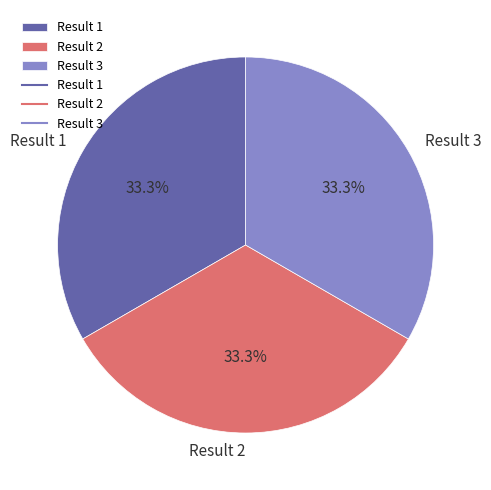

What percentage do Result 2 and Result 1 together represent?

66.7%